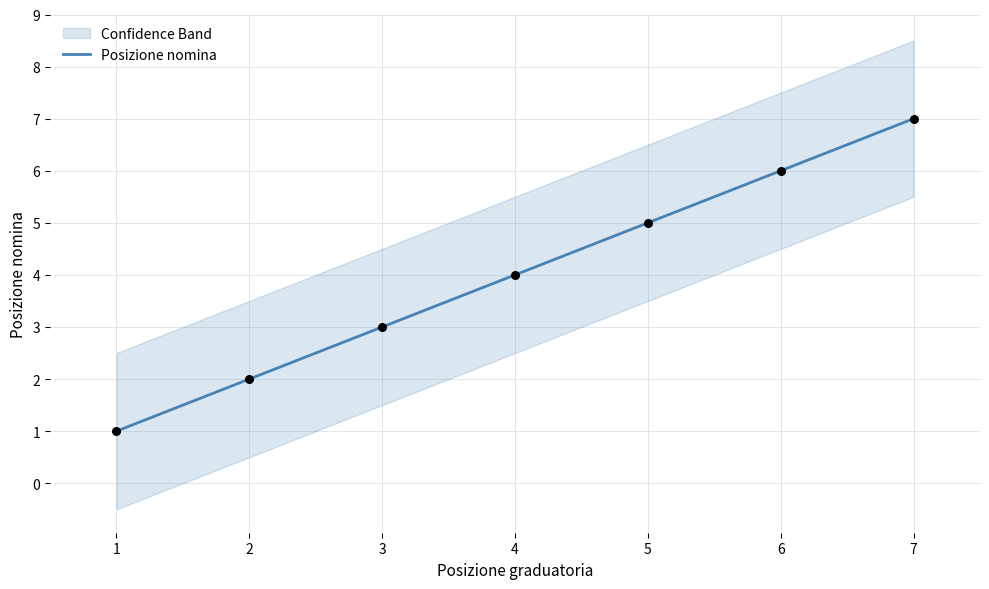

Between 1 and 2, which is larger?

2